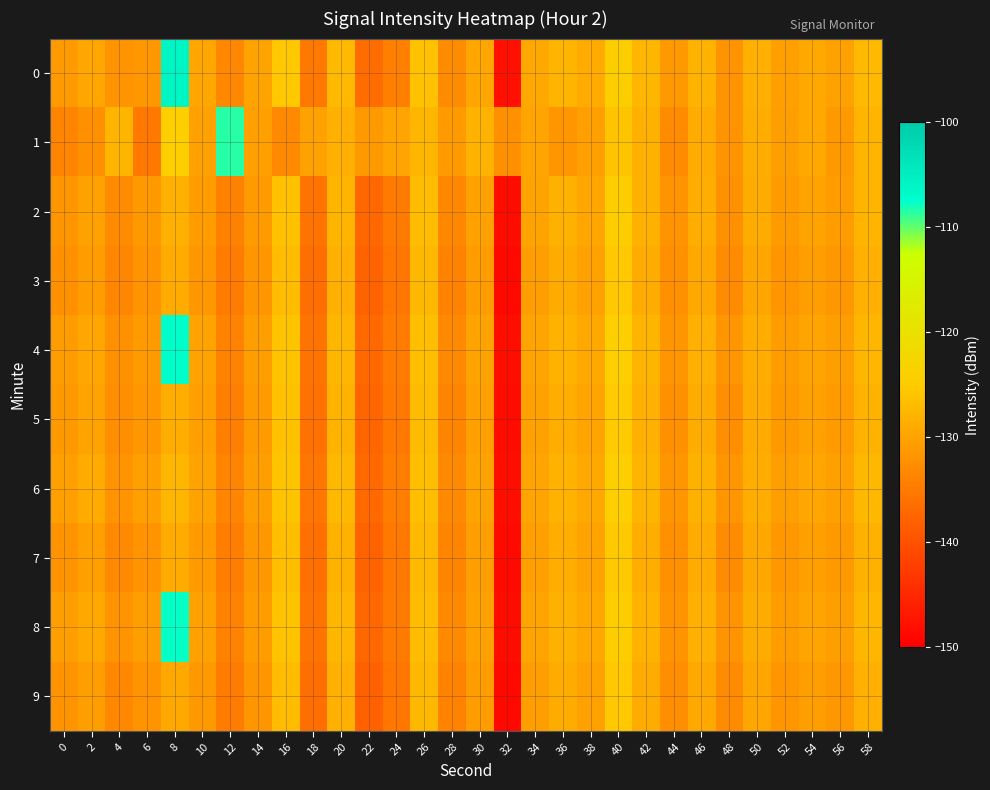

Rank the series by their maximum value, from lowest to highest.

3, 9, 7, 5, 2, 6, 1, 8, 4, 0